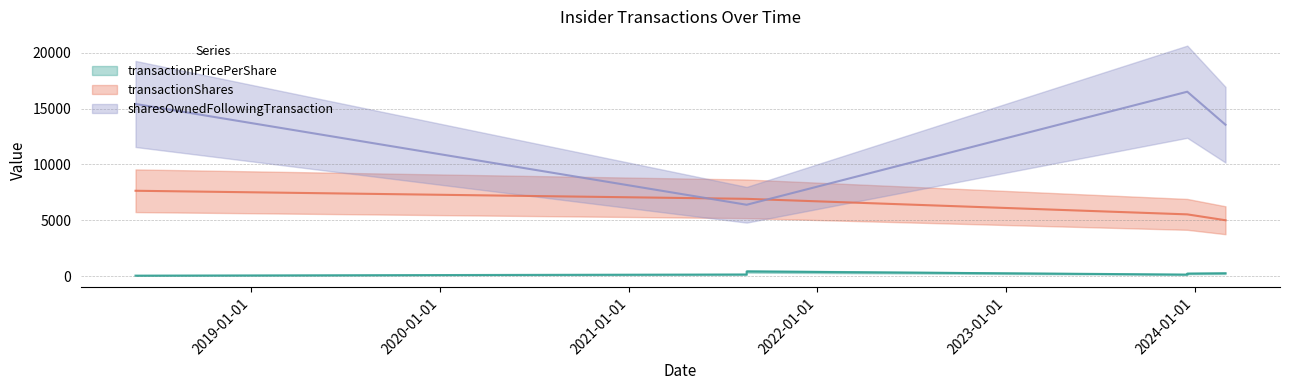

Which series changed the most between 2021-08-17 and 2023-12-18?

sharesOwnedFollowingTransaction